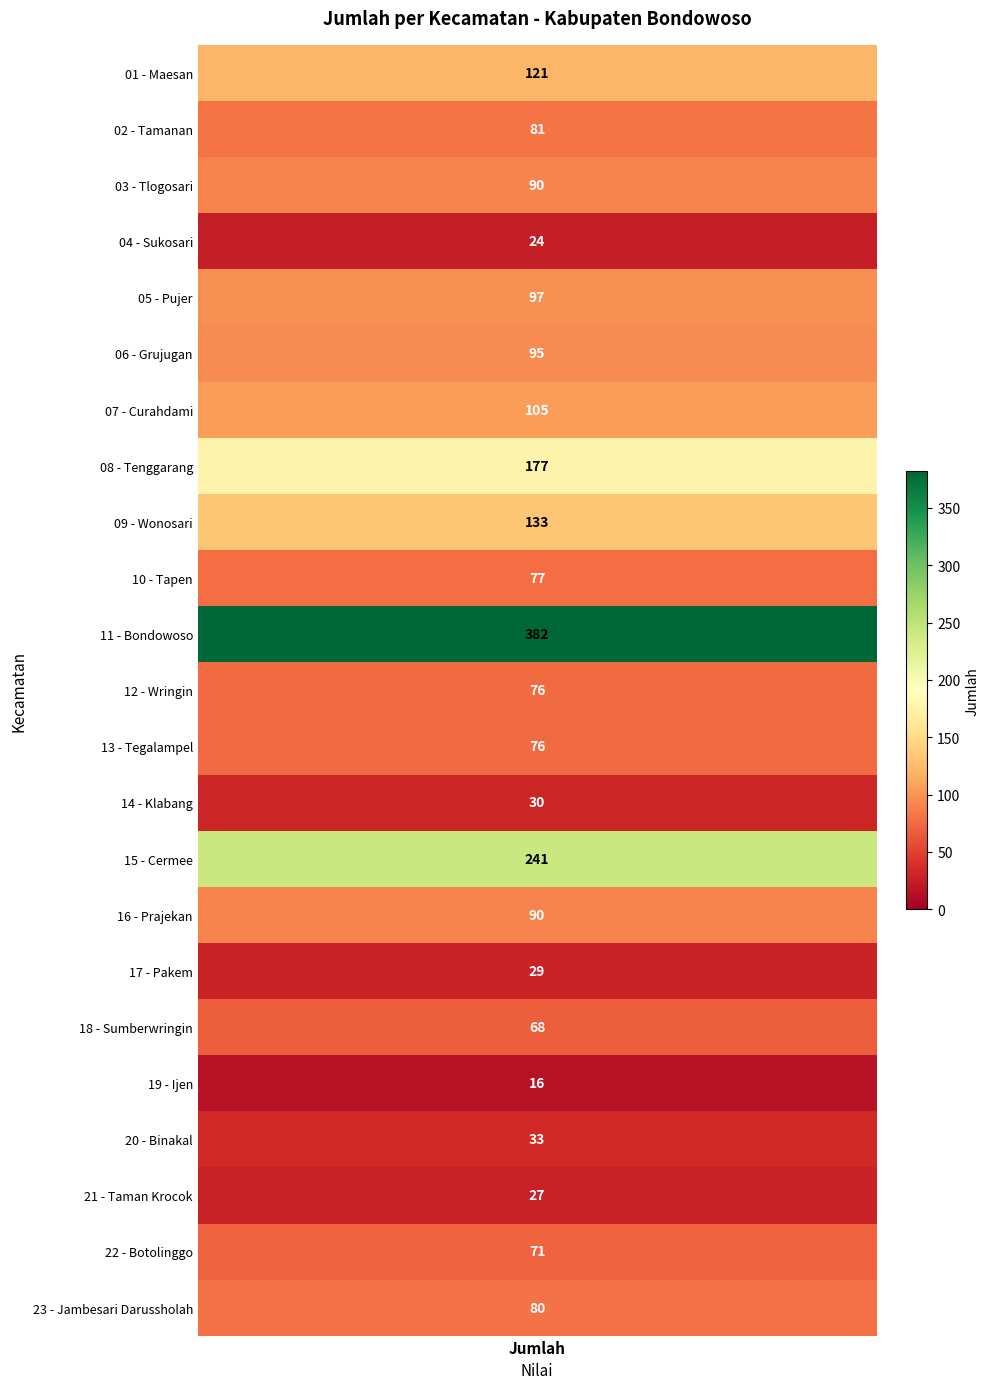

What is the sum of all values?

2219